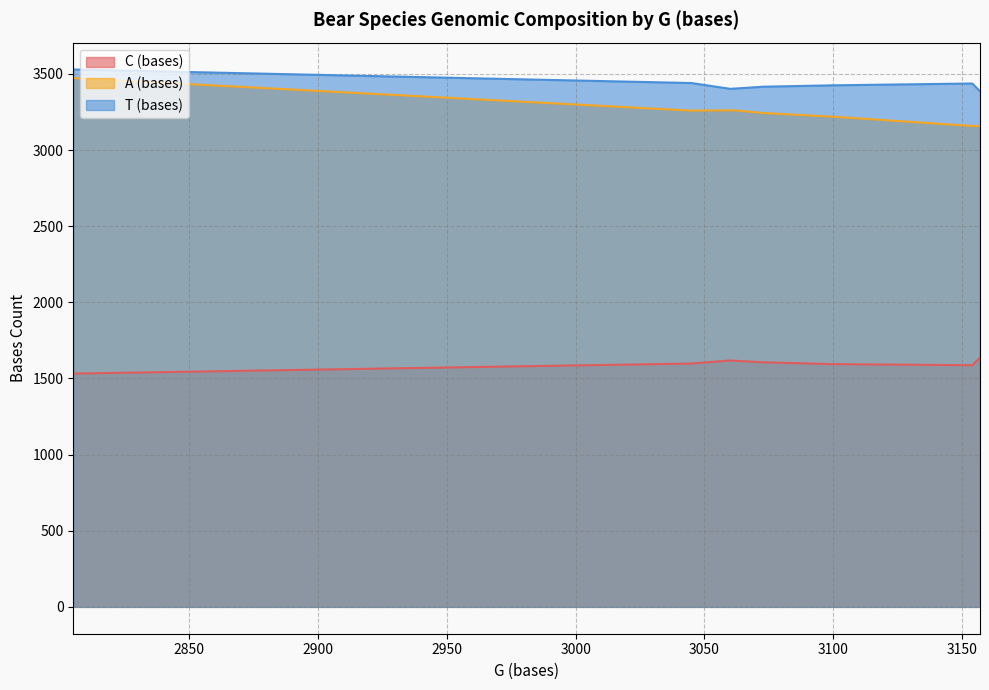

At 2805, list the series in order from smallest to largest.

C (bases), A (bases), T (bases)